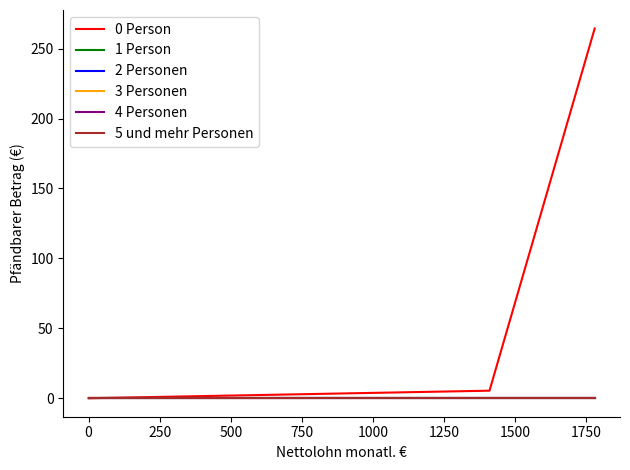

True or false: 3 Personen and 4 Personen intersect in this chart.

False